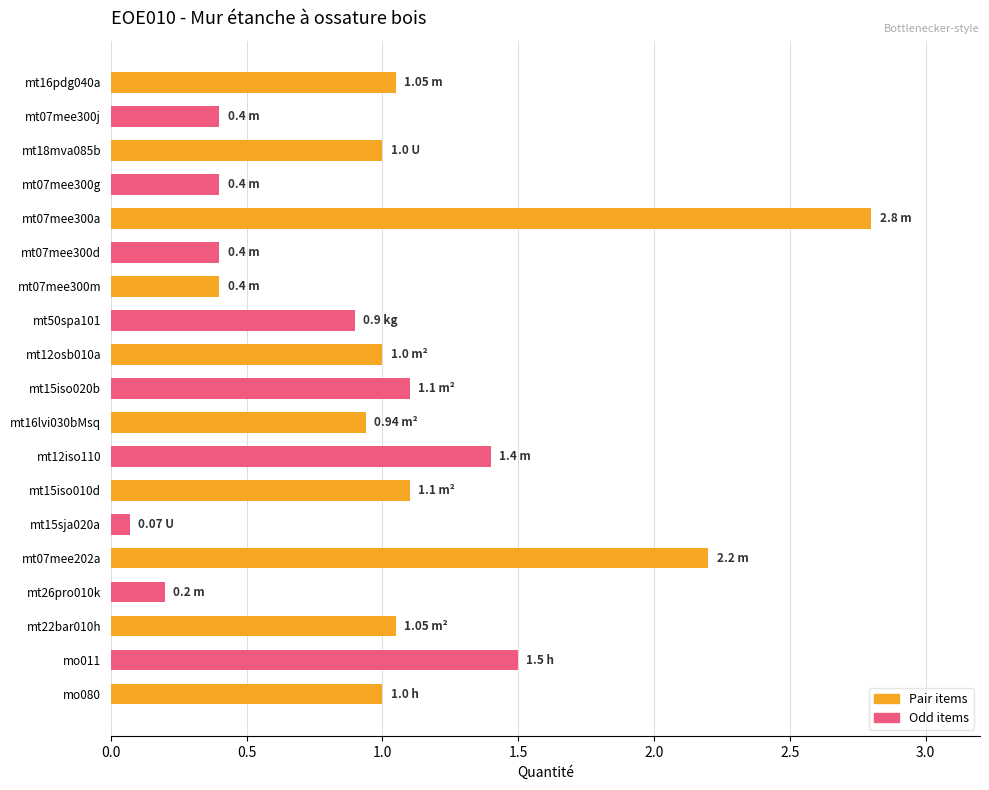

Does the chart contain any negative values?

No